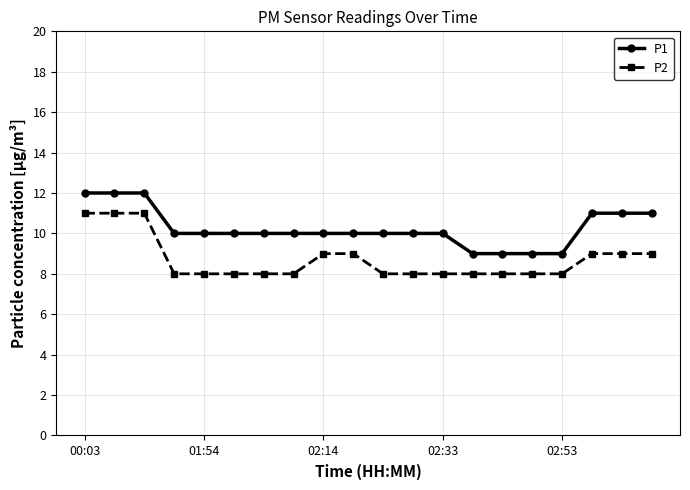

How many distinct data groups are displayed?

2